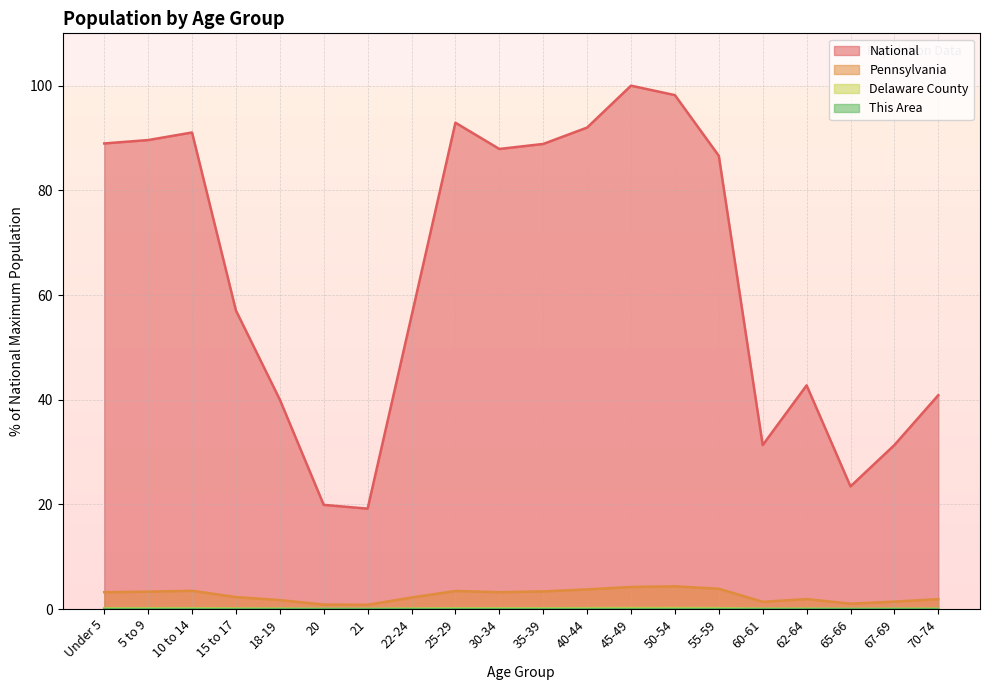

At which category is the sum across all series the highest?

45-49